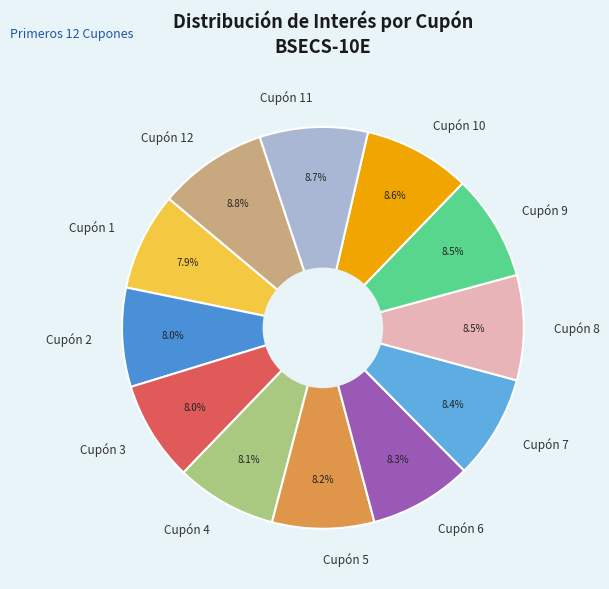

Combined, what portion of the pie is Cupón 9 and Cupón 2?

16.5%